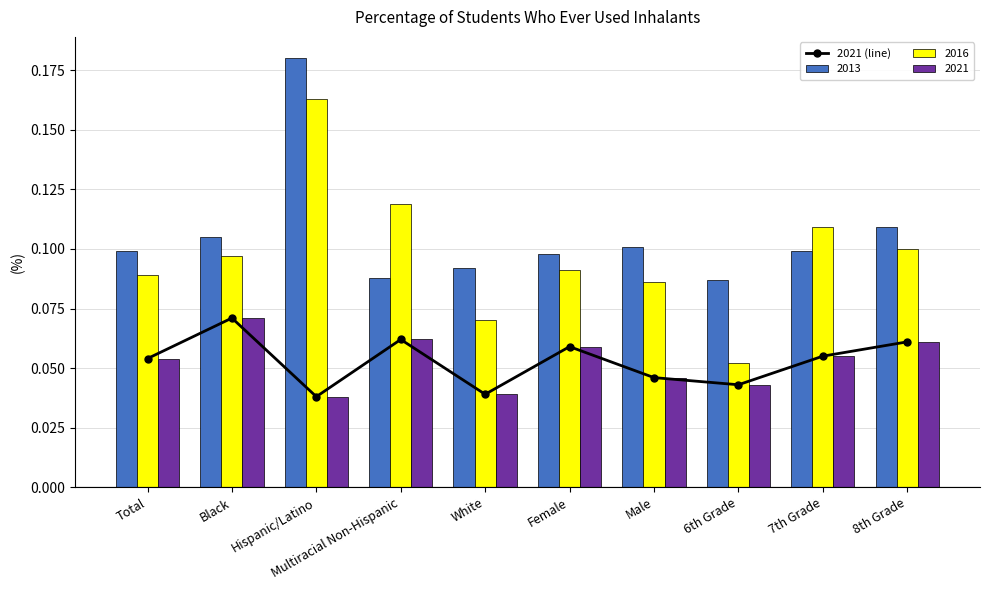

At which label is 2016 closest to 0?

6th Grade